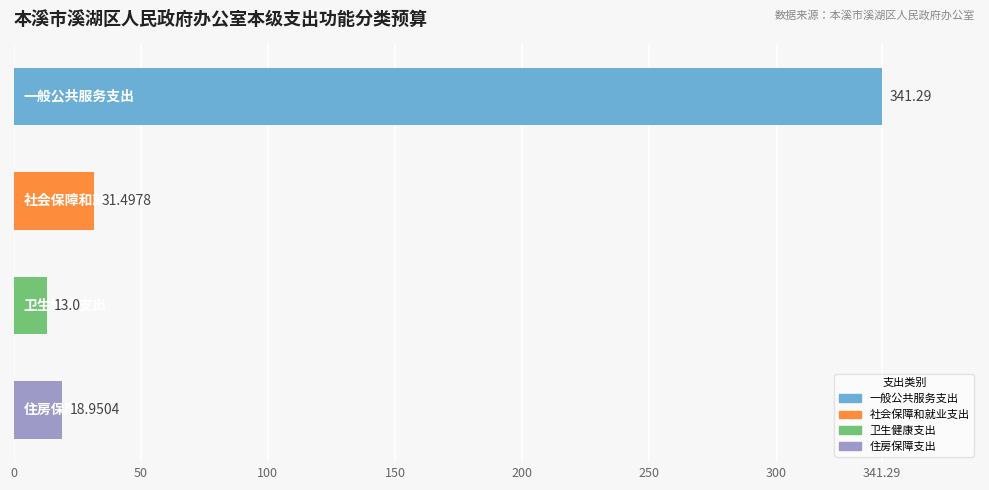

What is the maximum value shown in the chart?

341.3